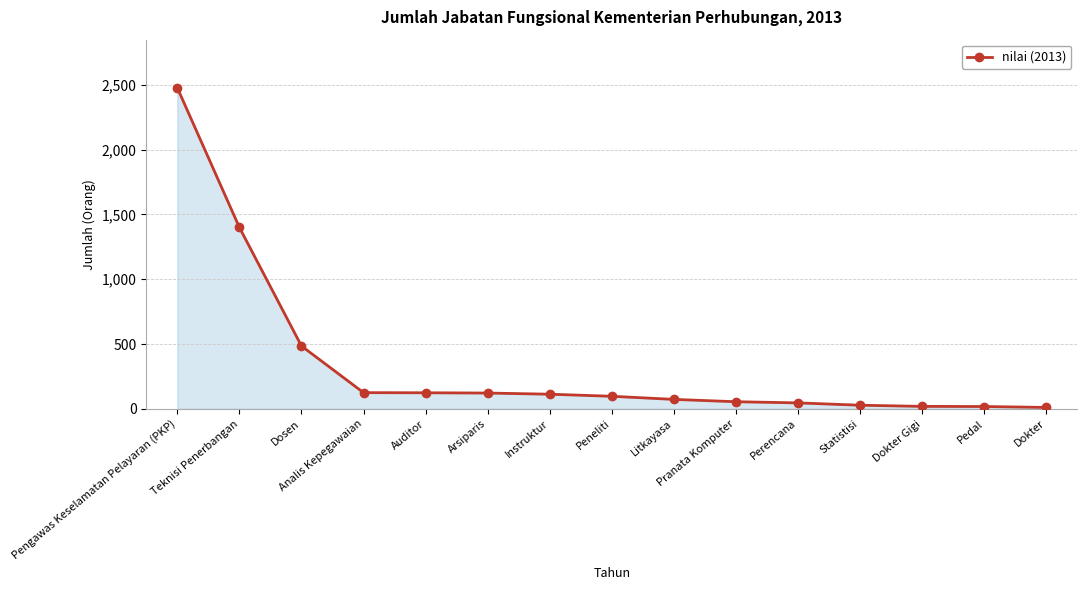

Is it true that the value at Pedal is 18?

True